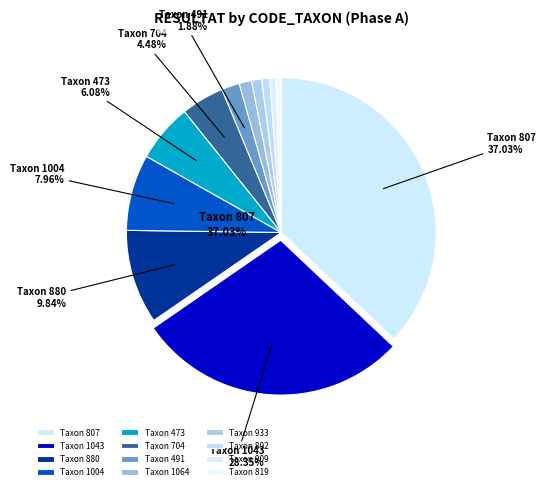

Is 909 the majority of the pie?

No